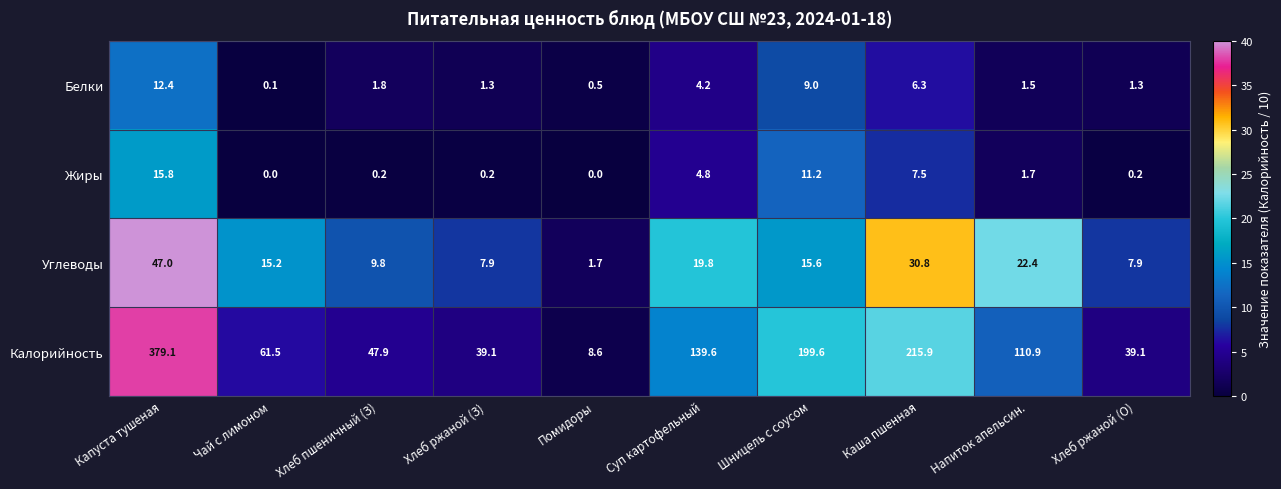

What is the greatest value displayed?

379.1